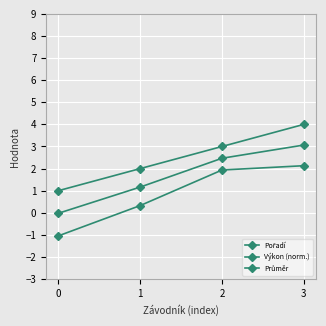

Does the chart have visible grid lines?

Yes